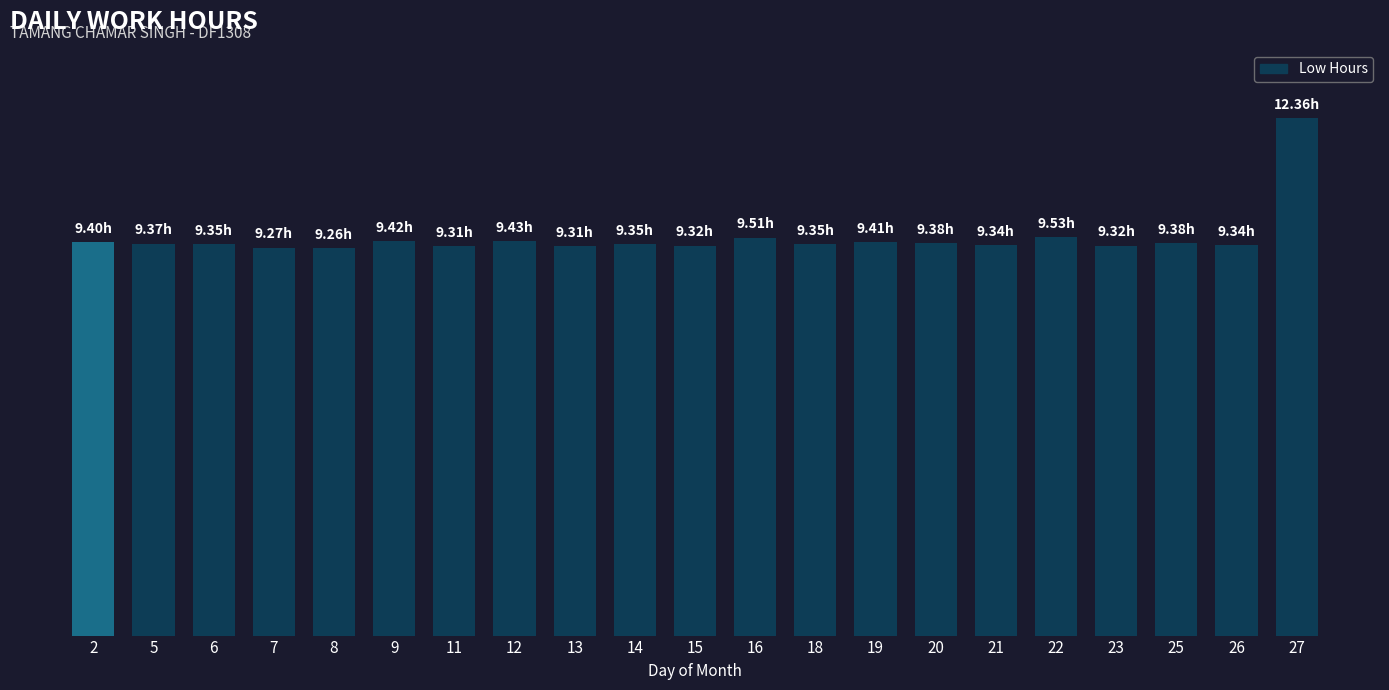

Where is the data nearest to the value 10?

22